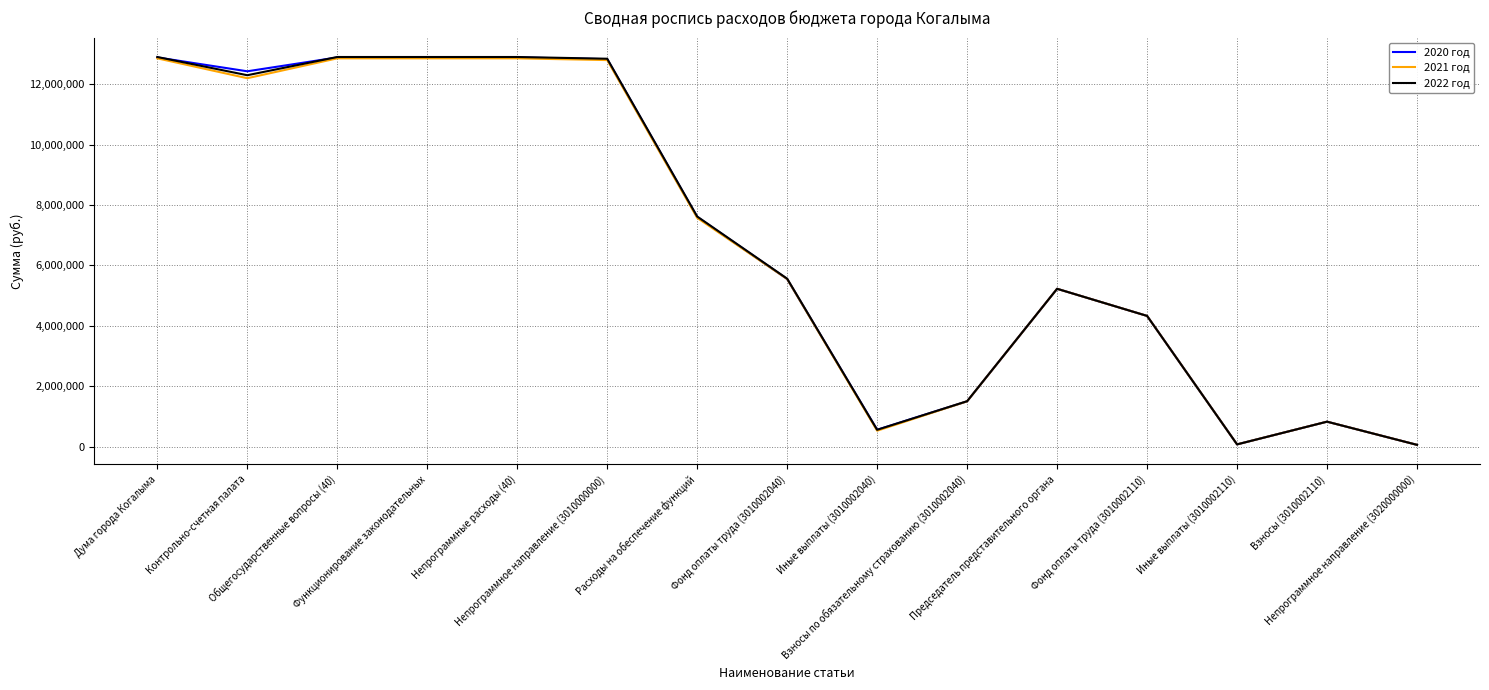

Which series has the largest range (max minus min)?

2022 год